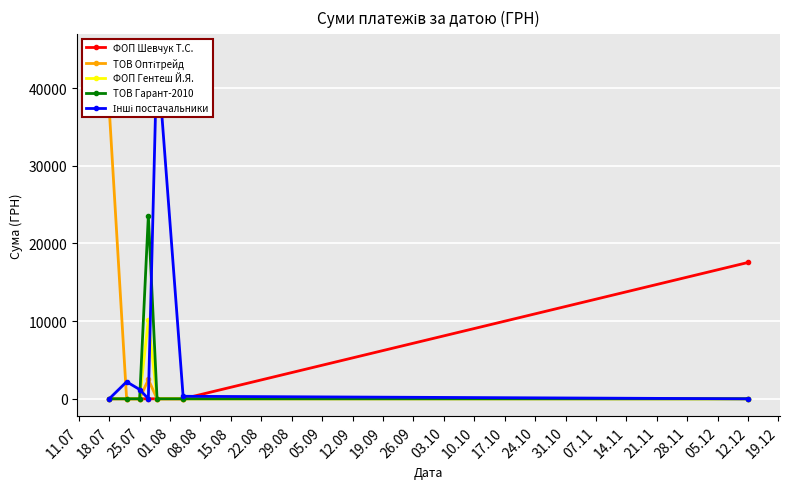

True or false: Інші постачальники has more than 0 points higher than both neighbors.

True